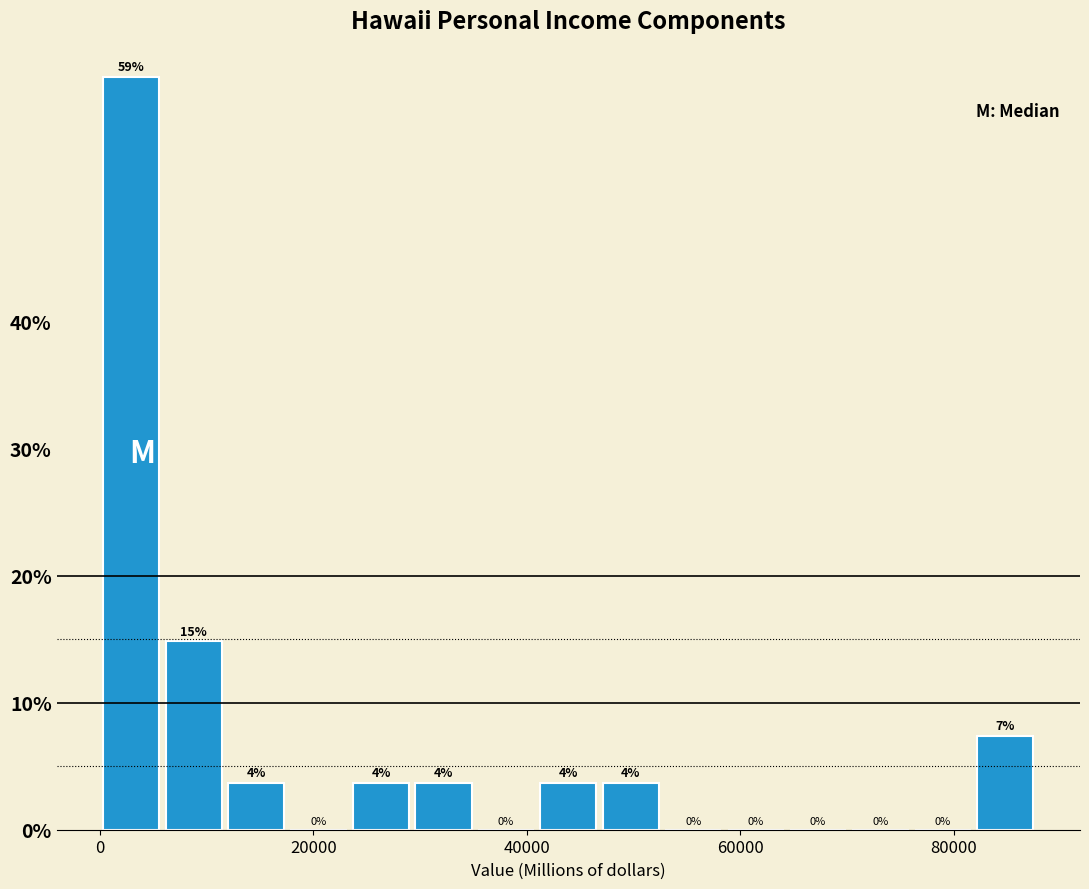

Around what value on the x-axis is the tallest bar? Give the approximate position of its centre, as read against the axis.

2000